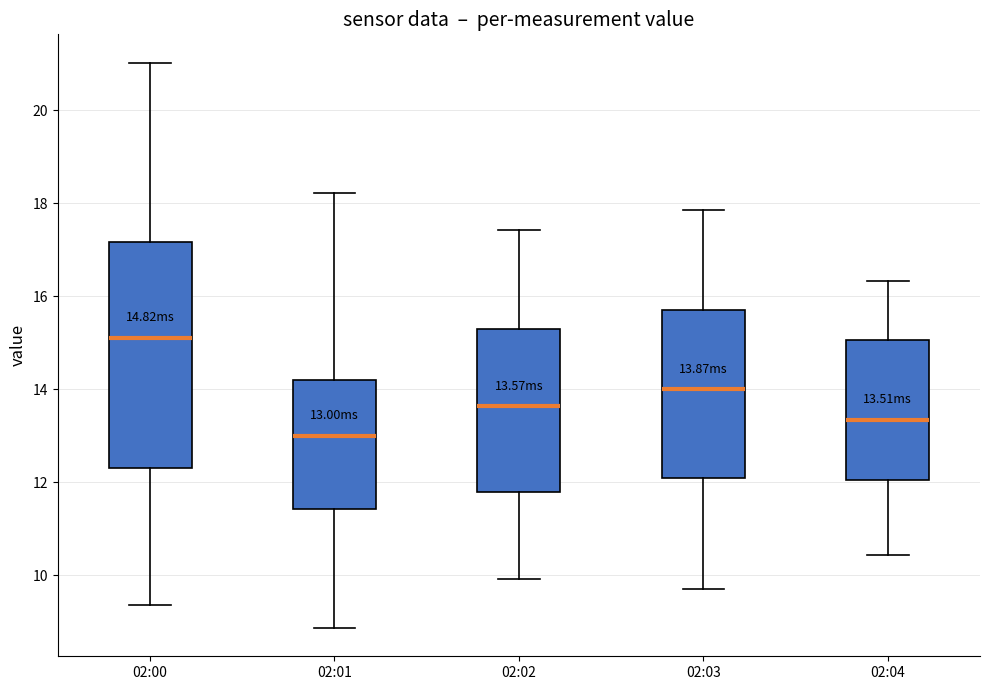

Which box's median line is the lowest?

02:01